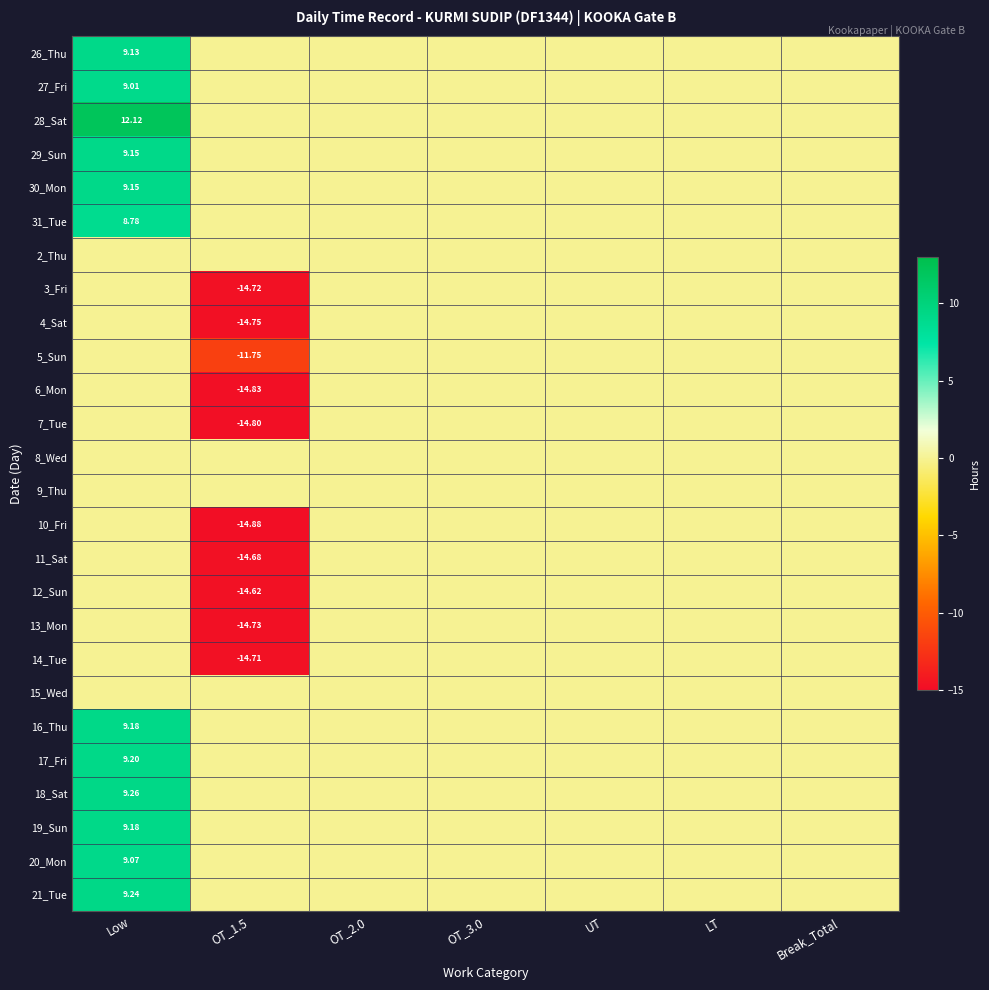

Count the 16_Thu values in the range 0 to 1.

6